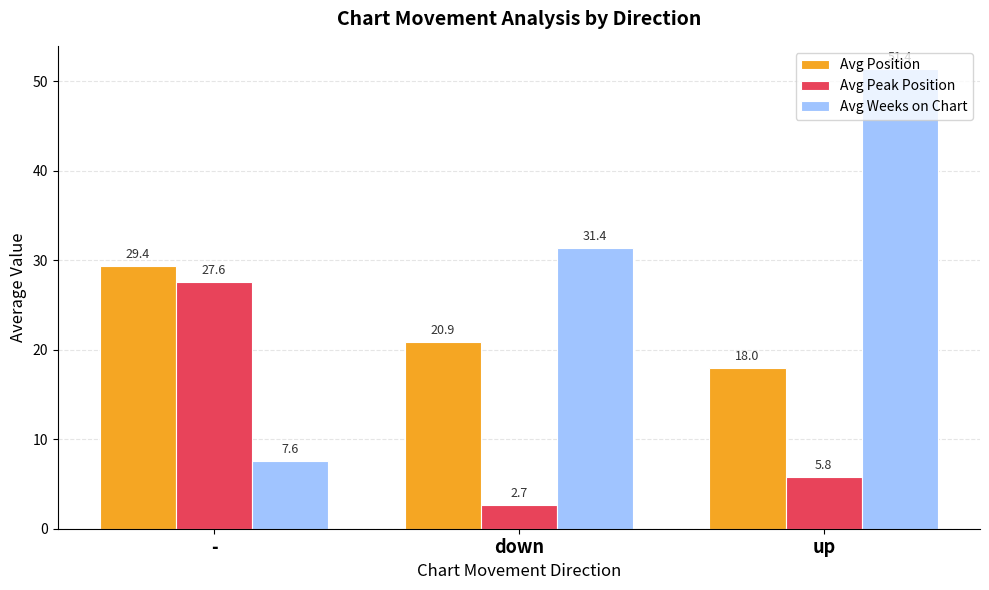

What is the total value across all series at -?

64.6